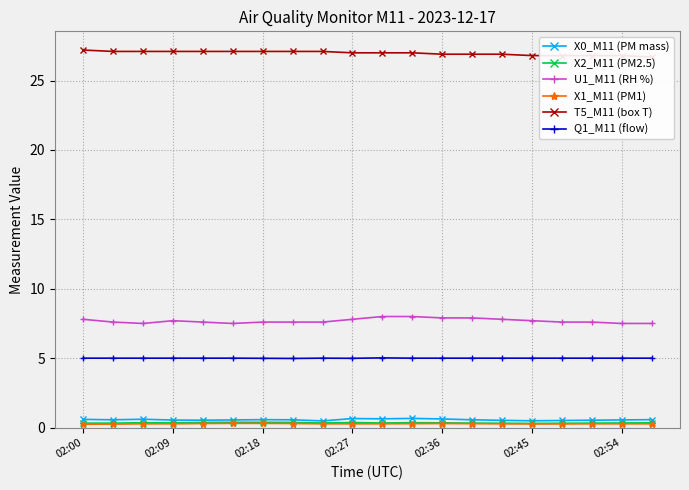

Reading left to right, extract all data points from this chart.

X0_M11 (PM mass): 0.6	0.6	0.6	0.5	0.5	0.6	0.6	0.6	0.5	0.7	0.6	0.7	0.6	0.6	0.5	0.5	0.5	0.5	0.6	0.6
X2_M11 (PM2.5): 0.3	0.3	0.3	0.3	0.4	0.4	0.4	0.4	0.3	0.4	0.3	0.3	0.3	0.3	0.3	0.3	0.3	0.3	0.3	0.3
U1_M11 (RH %): 7.8	7.6	7.5	7.7	7.6	7.5	7.6	7.6	7.6	7.8	8.0	8.0	7.9	7.9	7.8	7.7	7.6	7.6	7.5	7.5
X1_M11 (PM1): 0.2	0.2	0.3	0.3	0.3	0.3	0.3	0.3	0.3	0.3	0.3	0.3	0.3	0.3	0.3	0.3	0.3	0.3	0.3	0.3
T5_M11 (box T): 27.2	27.1	27.1	27.1	27.1	27.1	27.1	27.1	27.1	27.0	27.0	27.0	26.9	26.9	26.9	26.8	26.8	26.8	26.8	26.7
Q1_M11 (flow): 5.0	5.0	5.0	5.0	5.0	5.0	5.0	5.0	5.0	5.0	5.0	5.0	5.0	5.0	5.0	5.0	5.0	5.0	5.0	5.0